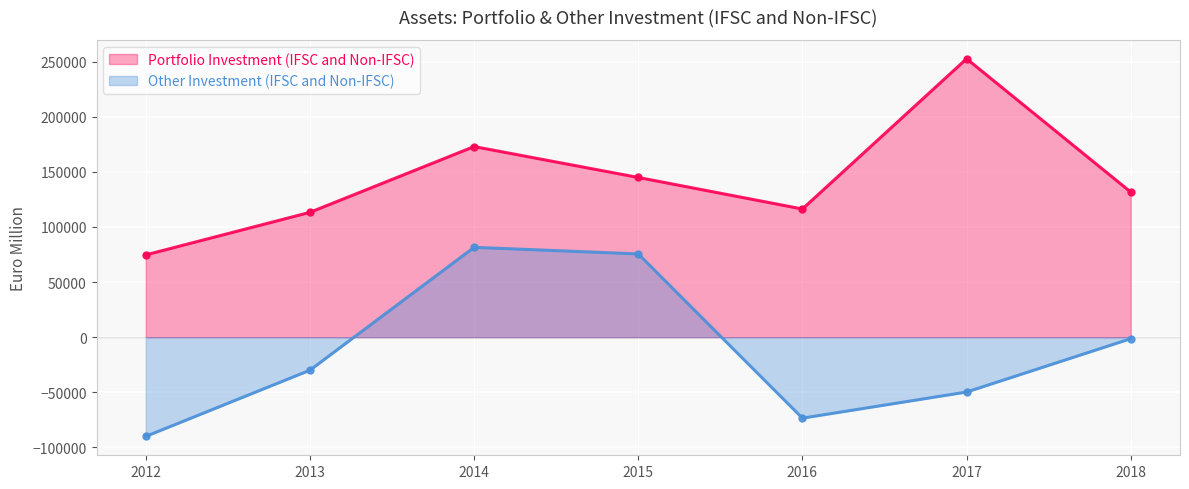

Reading left to right, transcribe all the data shown in this chart.

Portfolio Investment (IFSC and Non-IFSC): 2012=74624	2013=113224	2014=172863	2015=144845	2016=116244	2017=252501	2018=131598
Other Investment (IFSC and Non-IFSC): 2012=-89980	2013=-29955	2014=81487	2015=75506	2016=-73437	2017=-49752	2018=-1359